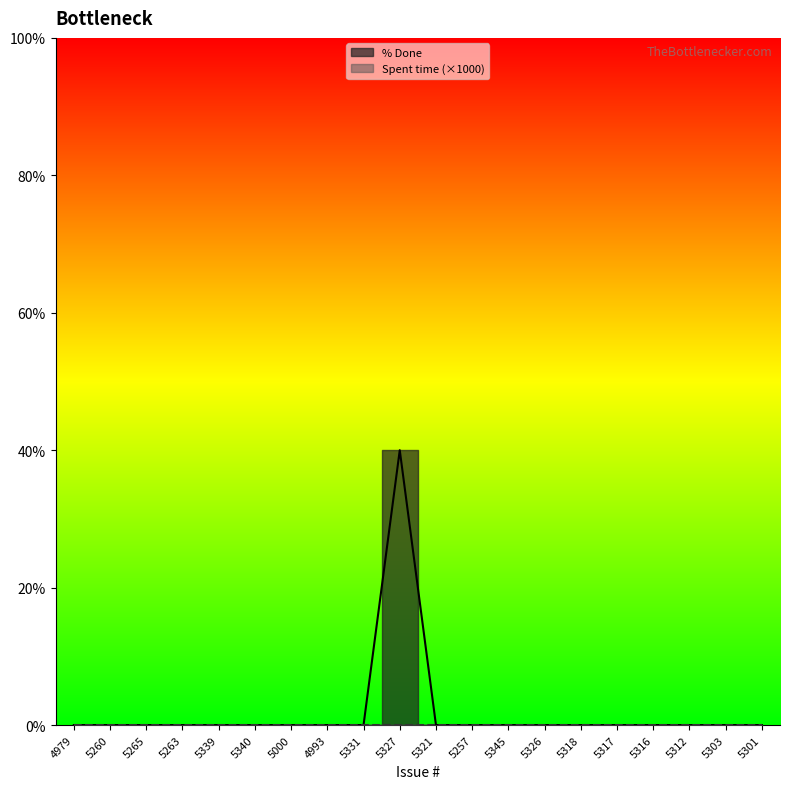

True or false: the data has more than 2 interior local peaks.

False